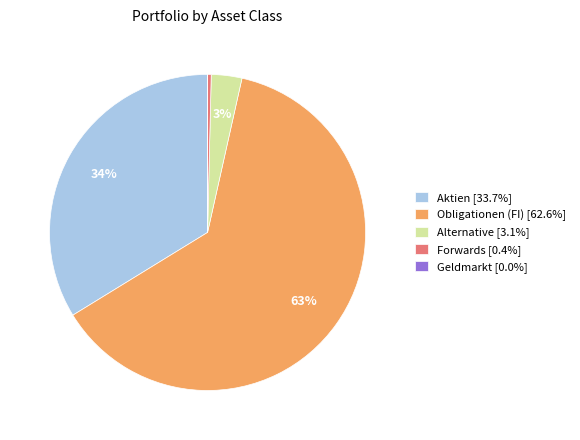

Is there any slice that represents more than half of the pie?

Yes